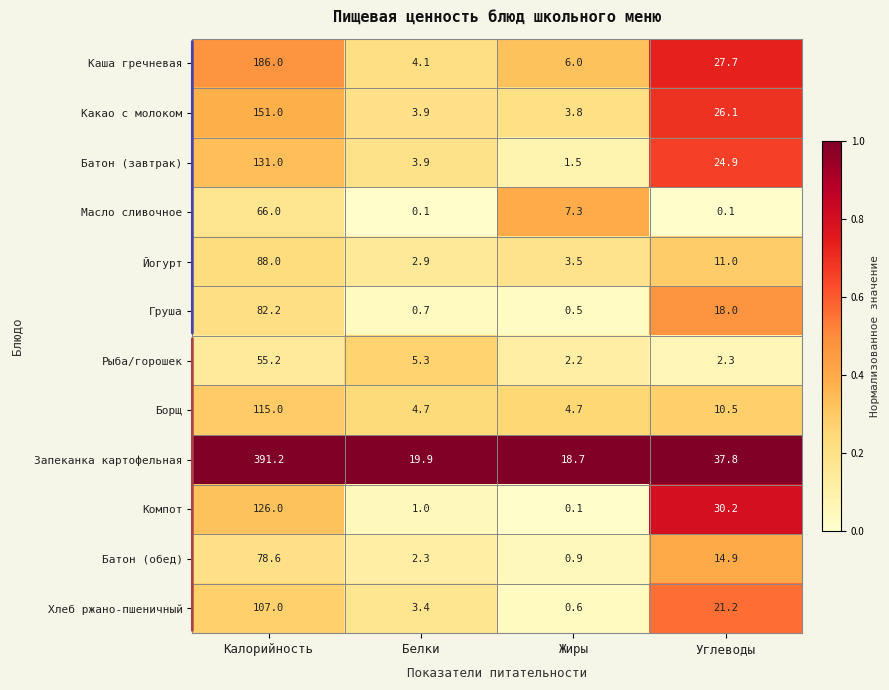

What is the difference between the maximum and minimum values in the Каша гречневая series?

181.9